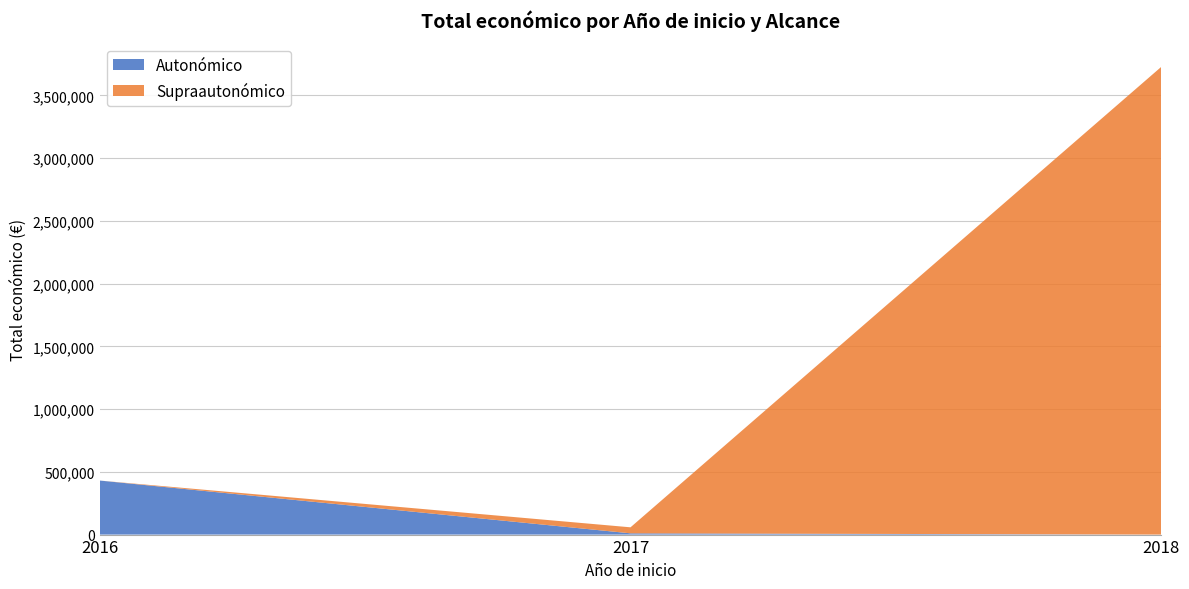

At which category is the sum across all series the highest?

2018